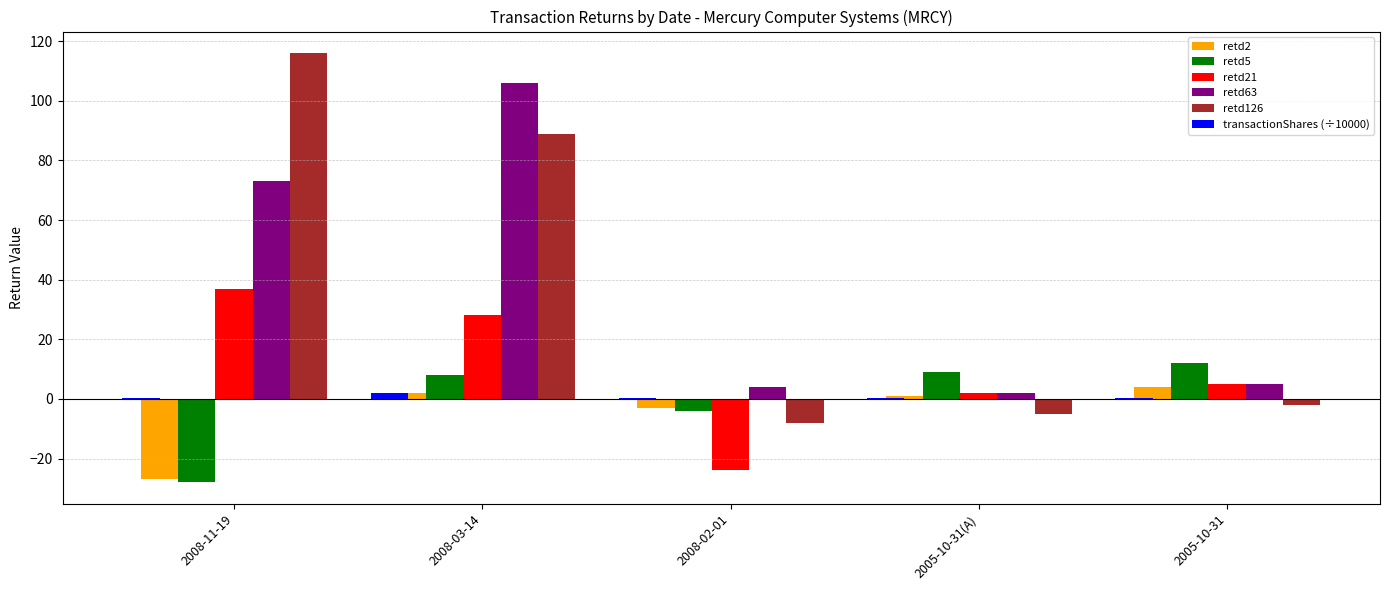

Is the value of retd63 at 2008-03-14 greater than the value of transactionShares (÷10000) at 2008-11-19?

Yes